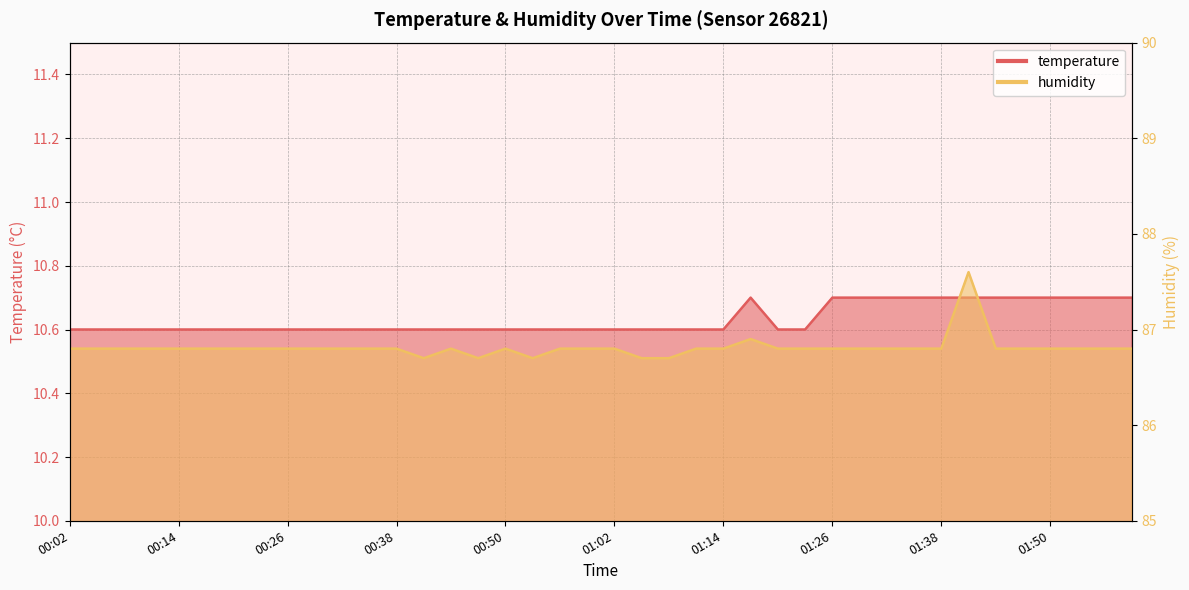

Reading left to right, what are all the values shown in this chart?

temperature: 10.6	10.6	10.6	10.6	10.6	10.6	10.6	10.6	10.6	10.6	10.6	10.6	10.6	10.6	10.6	10.6	10.6	10.6	10.6	10.6	10.6	10.6	10.6	10.6	10.6	10.7	10.6	10.6	10.7	10.7	10.7	10.7	10.7	10.7	10.7	10.7	10.7	10.7	10.7	10.7
humidity: 86.8	86.8	86.8	86.8	86.8	86.8	86.8	86.8	86.8	86.8	86.8	86.8	86.8	86.7	86.8	86.7	86.8	86.7	86.8	86.8	86.8	86.7	86.7	86.8	86.8	86.9	86.8	86.8	86.8	86.8	86.8	86.8	86.8	87.6	86.8	86.8	86.8	86.8	86.8	86.8